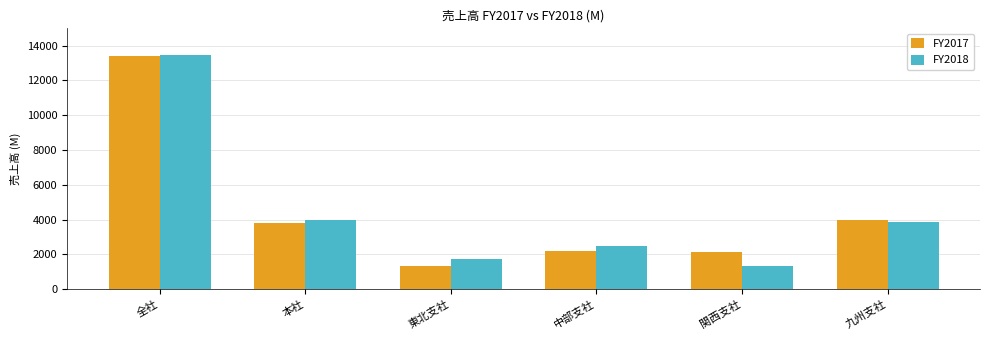

How many bars are there in total?

12